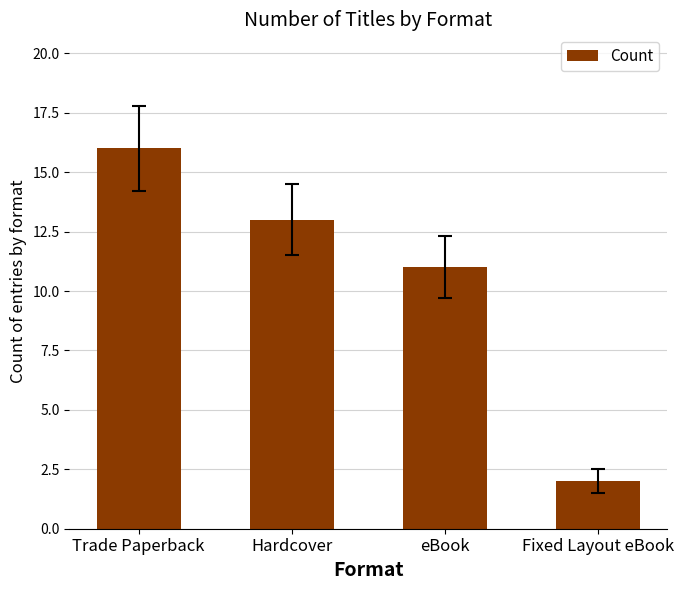

True or false: the data shows 11 at eBook.

True